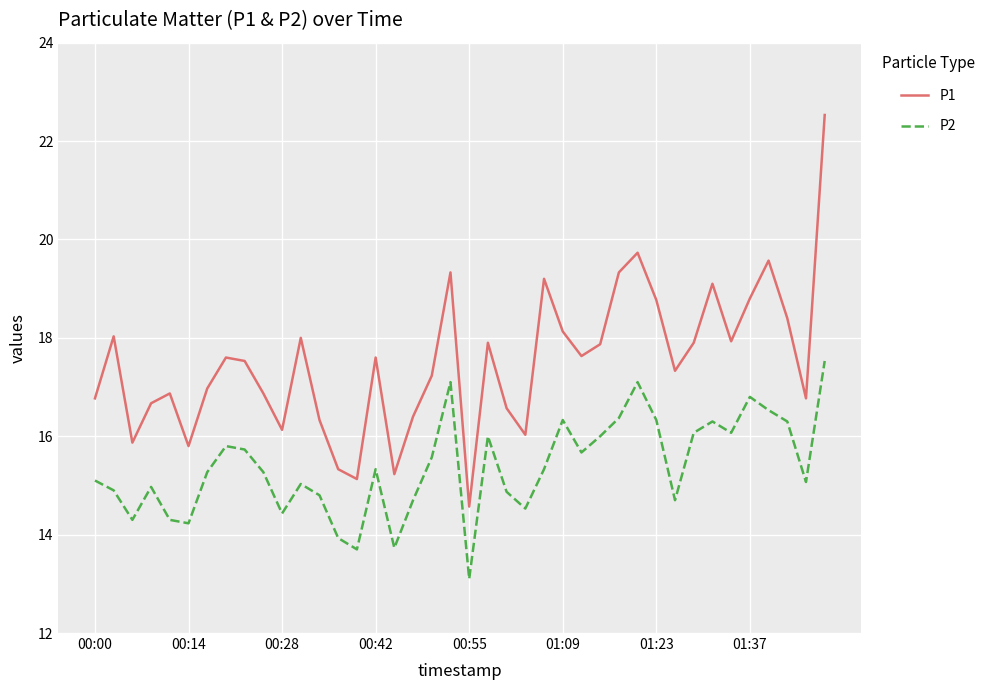

What is the smallest value displayed?

13.1